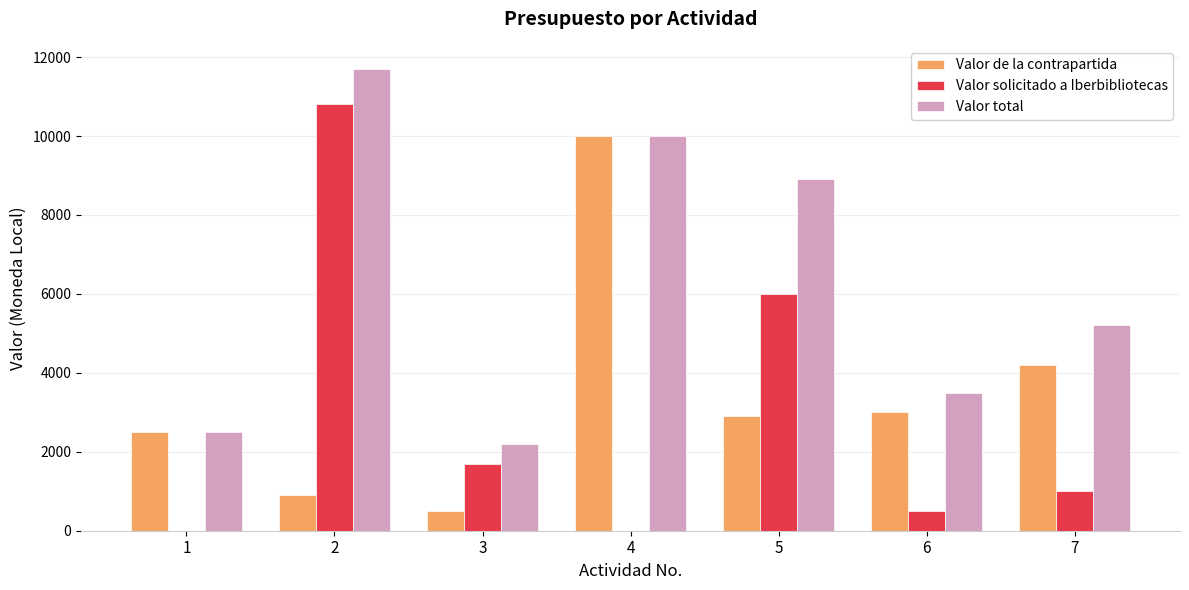

What is the total value across all series at 6?

7000